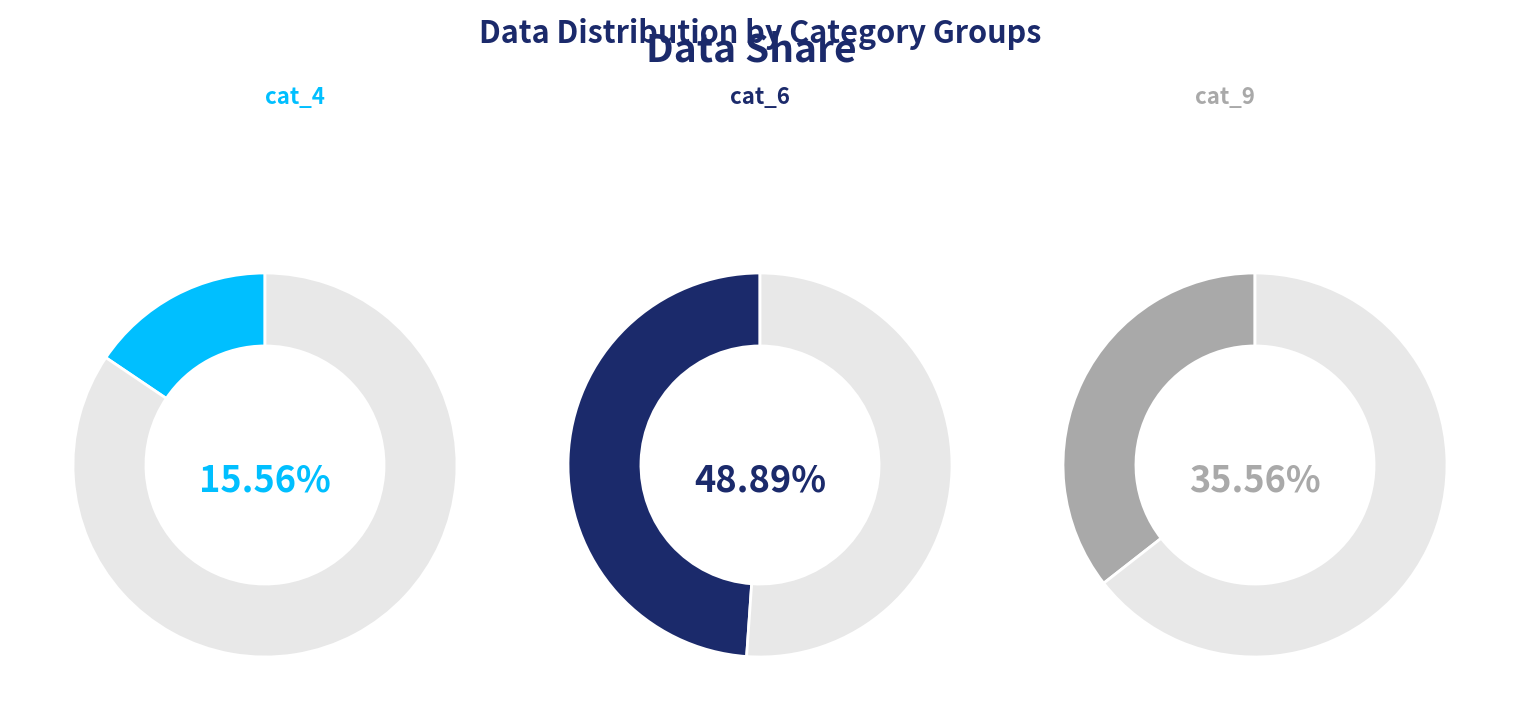

Approximately how many times larger is the value at 8 compared to 5?

0.4